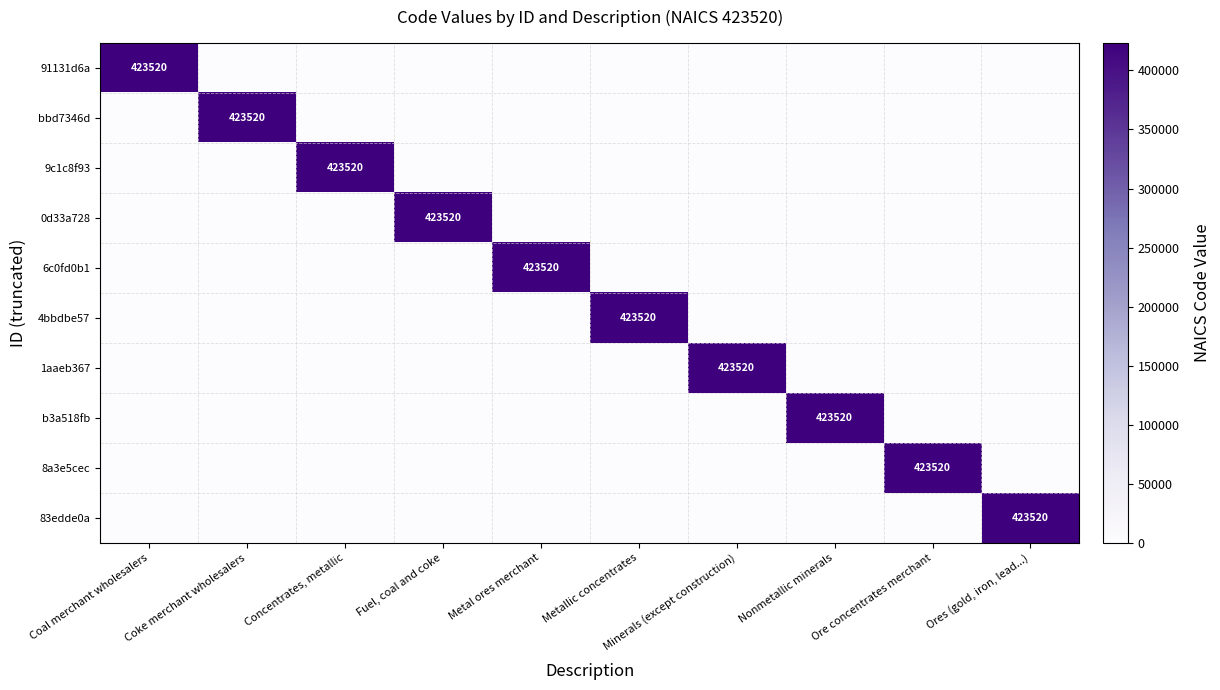

List the labels in order of 1aaeb367 value, smallest first.

Coal merchant wholesalers, Coke merchant wholesalers, Concentrates, metallic, Fuel, coal and coke, Metal ores merchant, Metallic concentrates, Nonmetallic minerals, Ore concentrates merchant, Ores (gold, iron, lead...), Minerals (except construction)